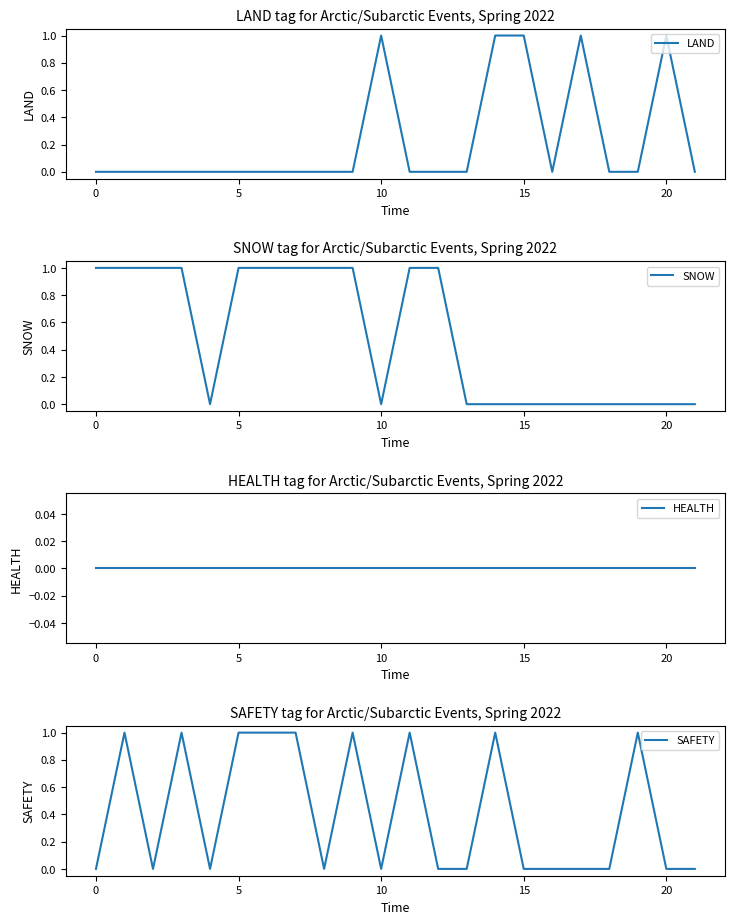

Rank the series at 13 from highest to lowest value.

LAND, SNOW, HEALTH, SAFETY